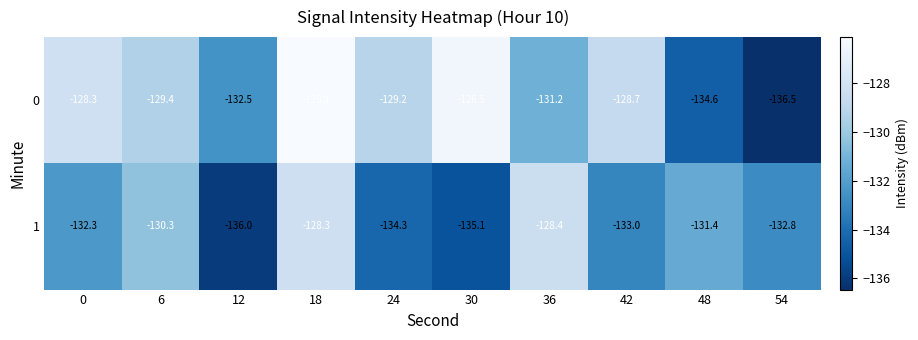

What is the approximate value of 1 at 12?

-136.0